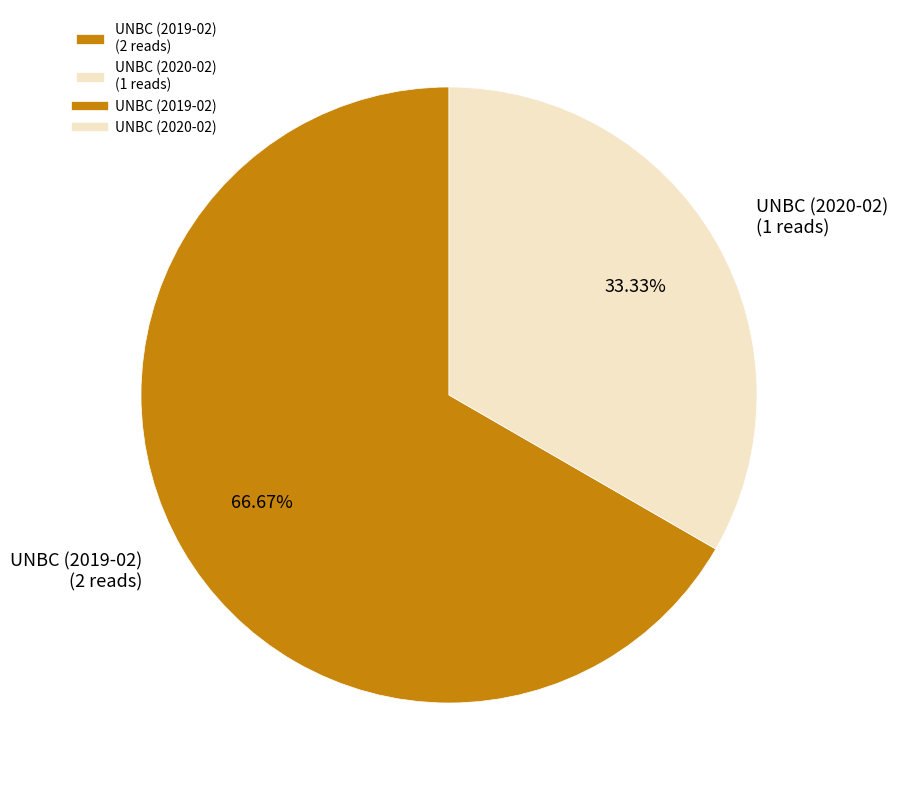

Count the number of slices in the pie.

2